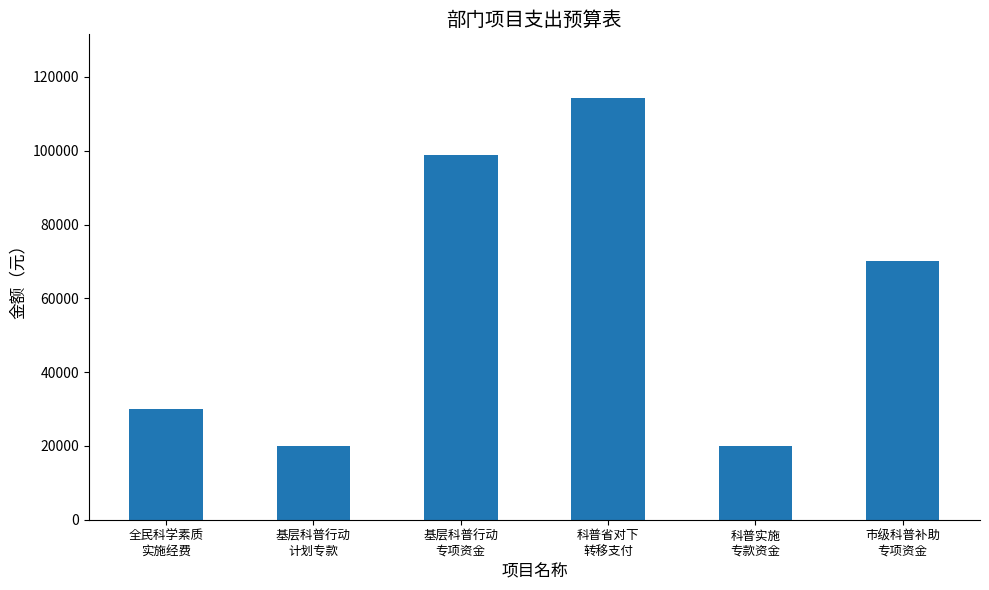

The chart shows a value of 153502.0 at 科普省对下
转移支付. True or false?

False